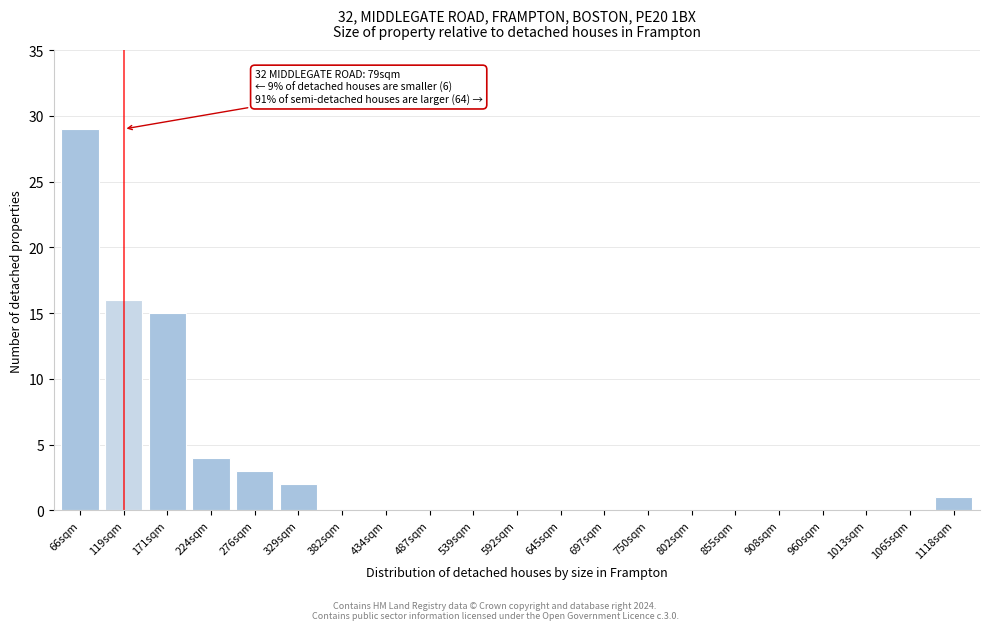

Reading right to left, extract all data points from this chart.

1118sqm=1	1065sqm=0	1013sqm=0	960sqm=0	908sqm=0	855sqm=0	802sqm=0	750sqm=0	697sqm=0	645sqm=0	592sqm=0	539sqm=0	487sqm=0	434sqm=0	382sqm=0	329sqm=2	276sqm=3	224sqm=4	171sqm=15	119sqm=16	66sqm=29